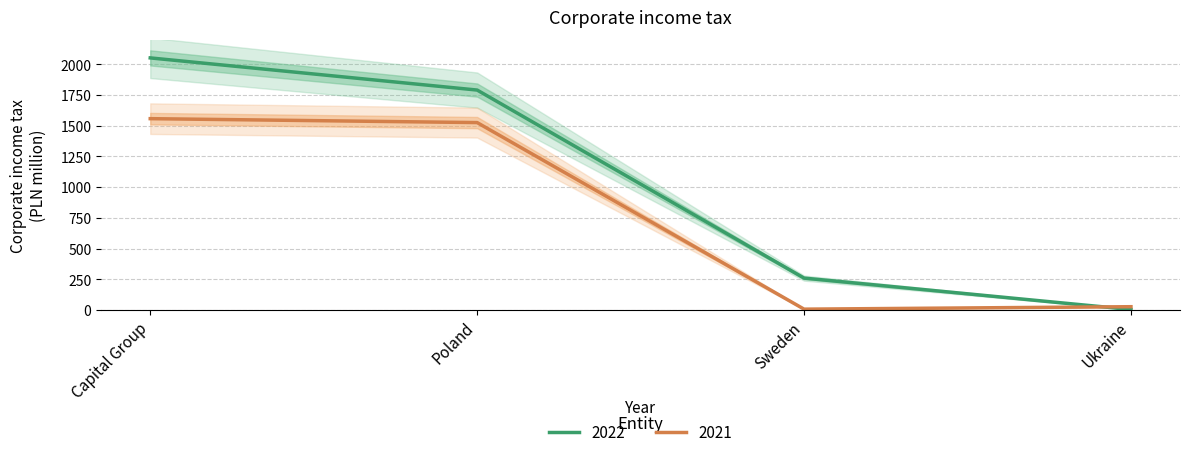

Reading left to right, list all the values displayed in this chart.

2022: 2053	1791	259	3
2021: 1558	1526	6	26